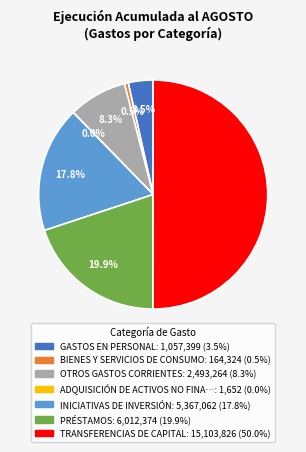

How many slices are in this pie chart?

7